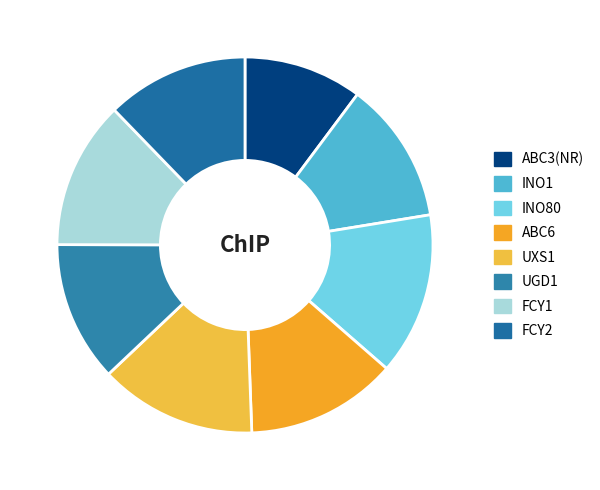

To the nearest percent, what portion does FCY1 represent?

13%